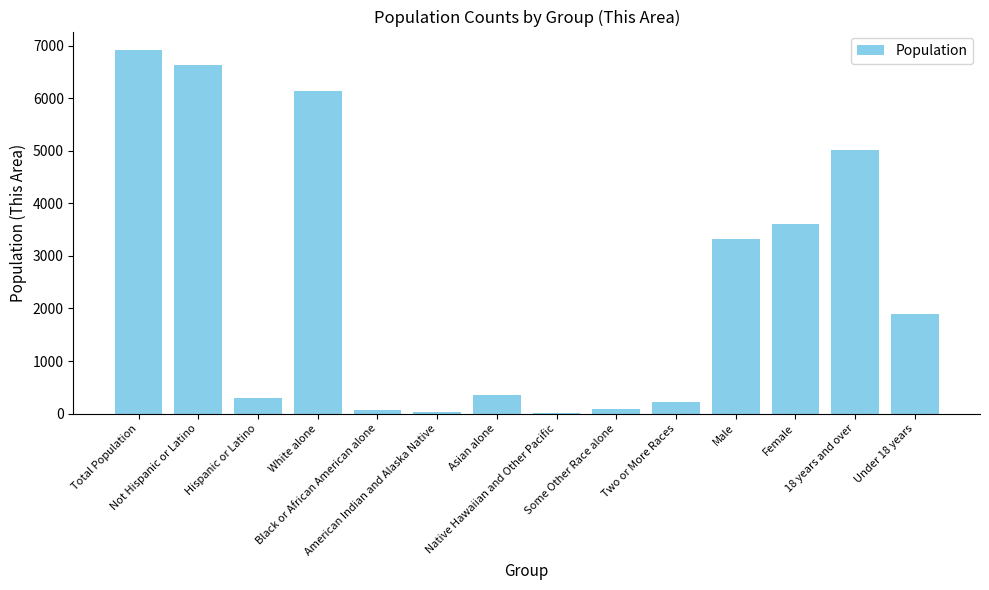

Count the number of categories in the chart.

14